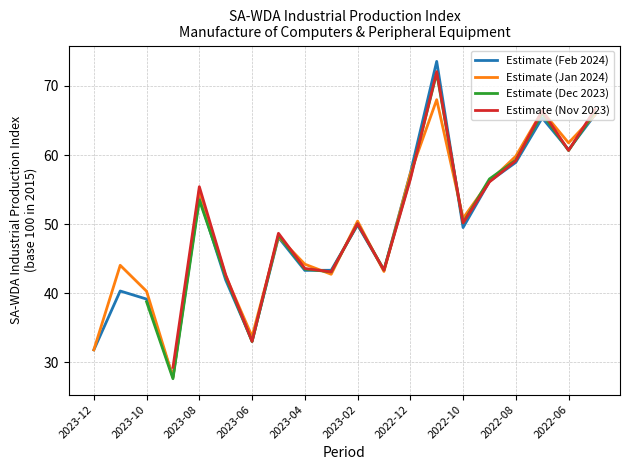

How many lines are shown in the chart?

4